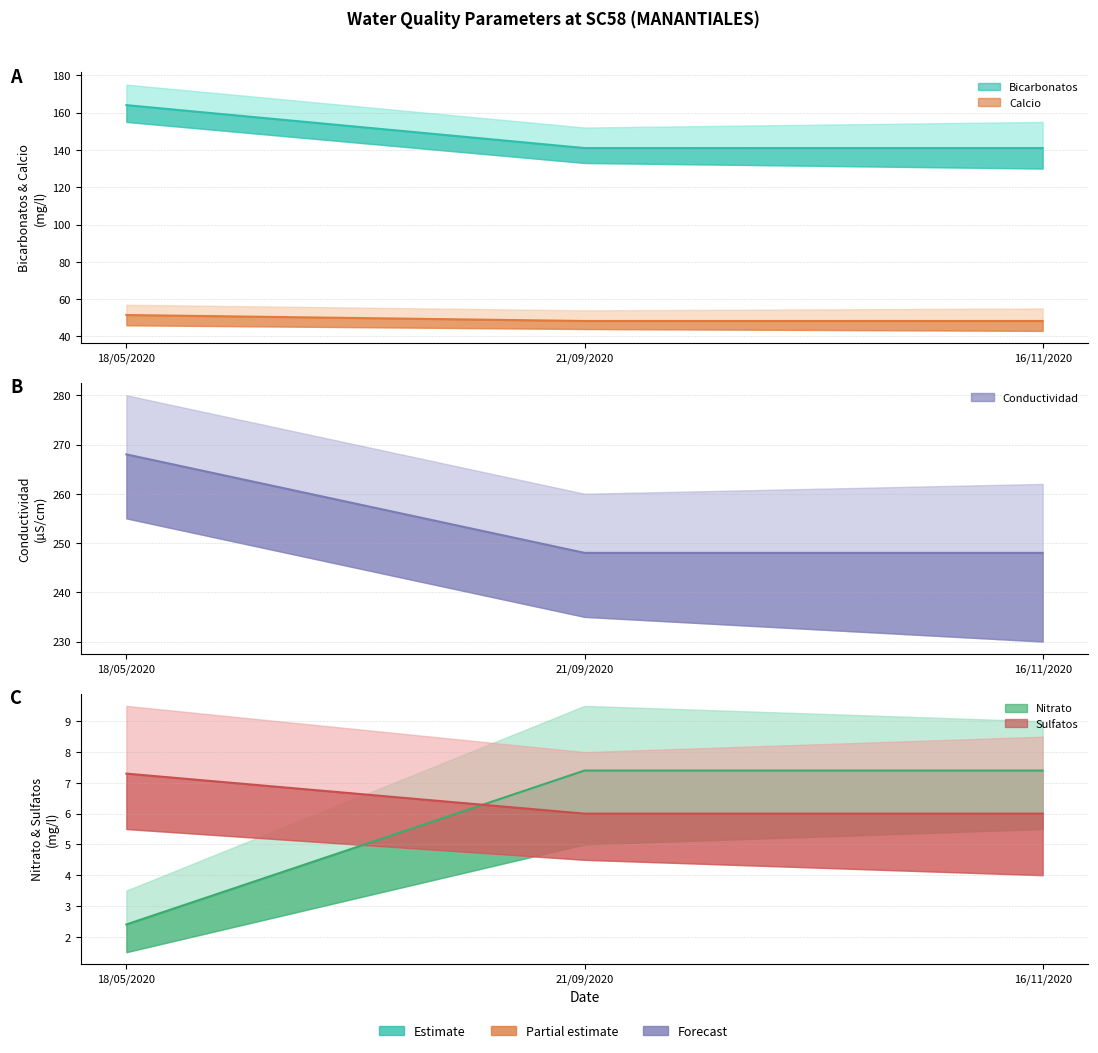

Reading right to left, what are all the values shown in this chart?

Bicarbonatos: 141.0	141.0	164.0
Calcio: 48.3	48.3	51.5
Conductividad: 248.0	248.0	268.0
Nitrato: 7.4	7.4	2.4
Sulfatos: 6.0	6.0	7.3